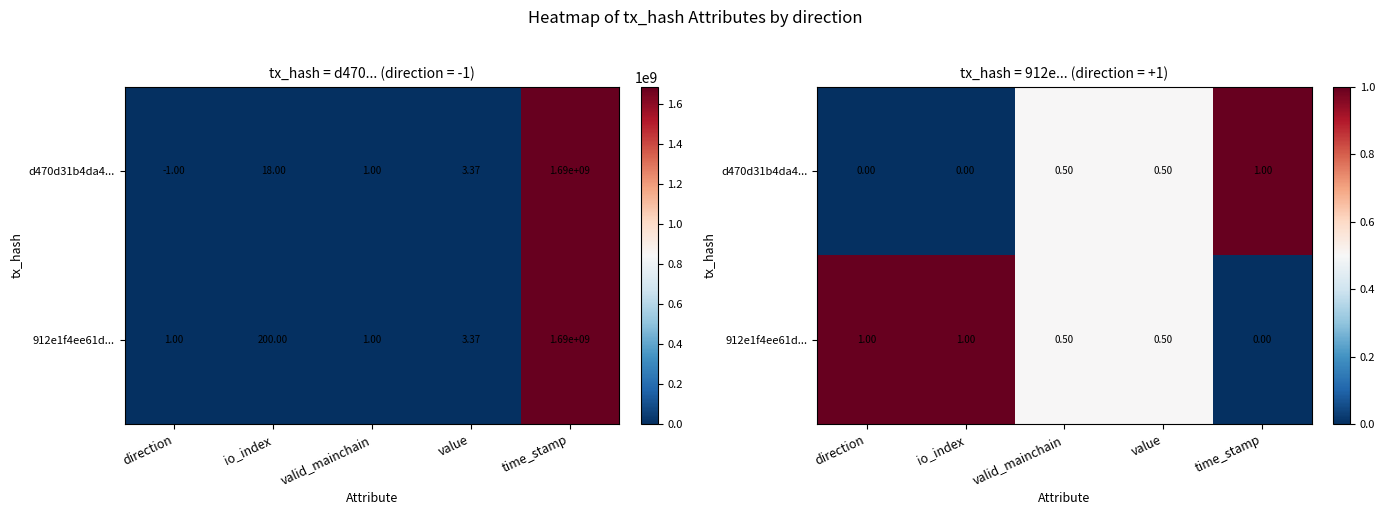

Is the value of d470d31b4da4... at direction greater than the value of 912e1f4ee61d... at valid_mainchain?

No